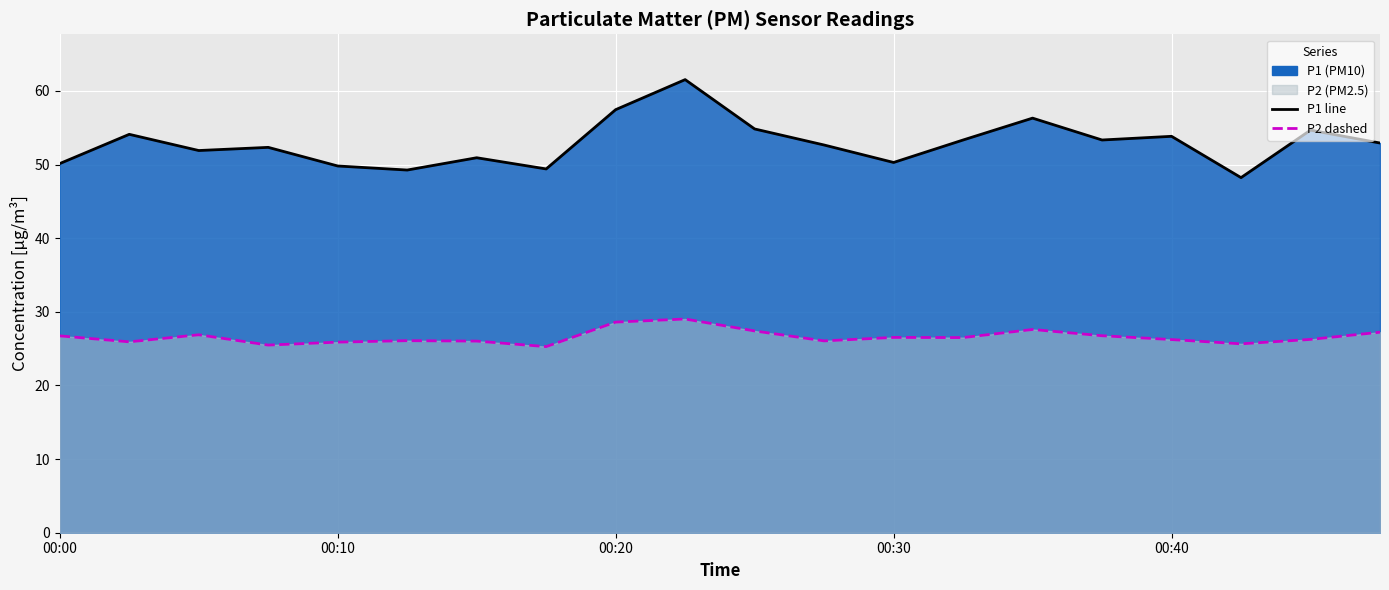

At which label does P1 first exceed 52?

00:02